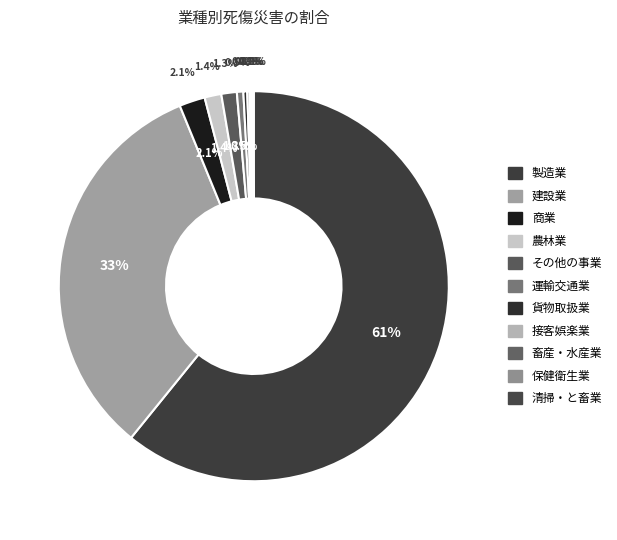

The 保健衛生業 slice represents 12% of the pie. True or false?

False